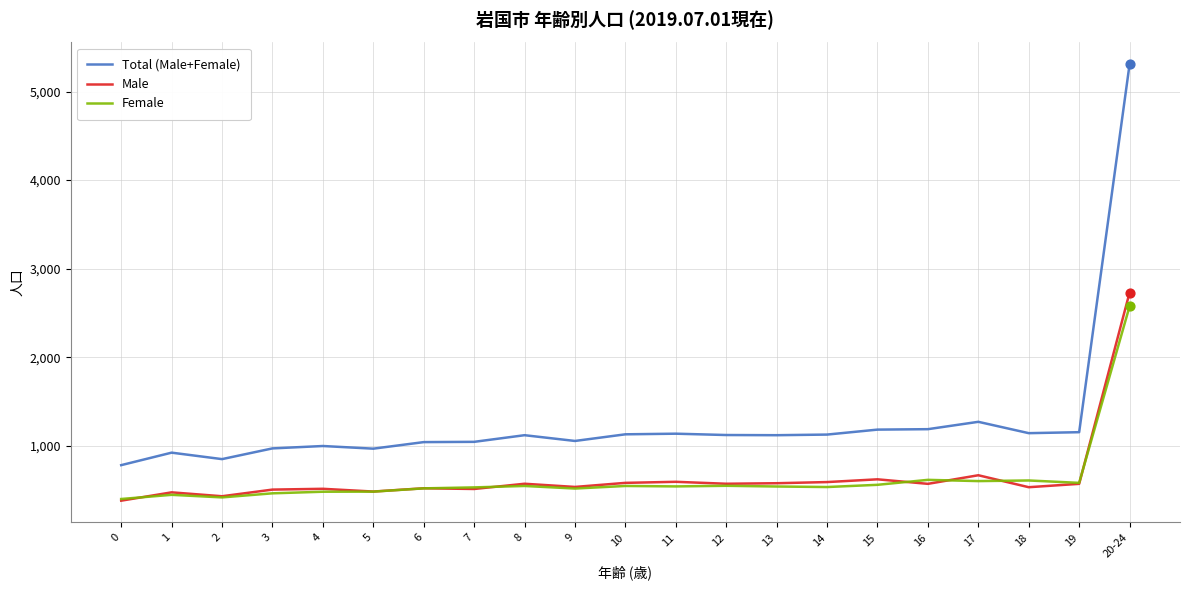

What are all the series names shown in the legend?

Total (Male+Female), Male, Female